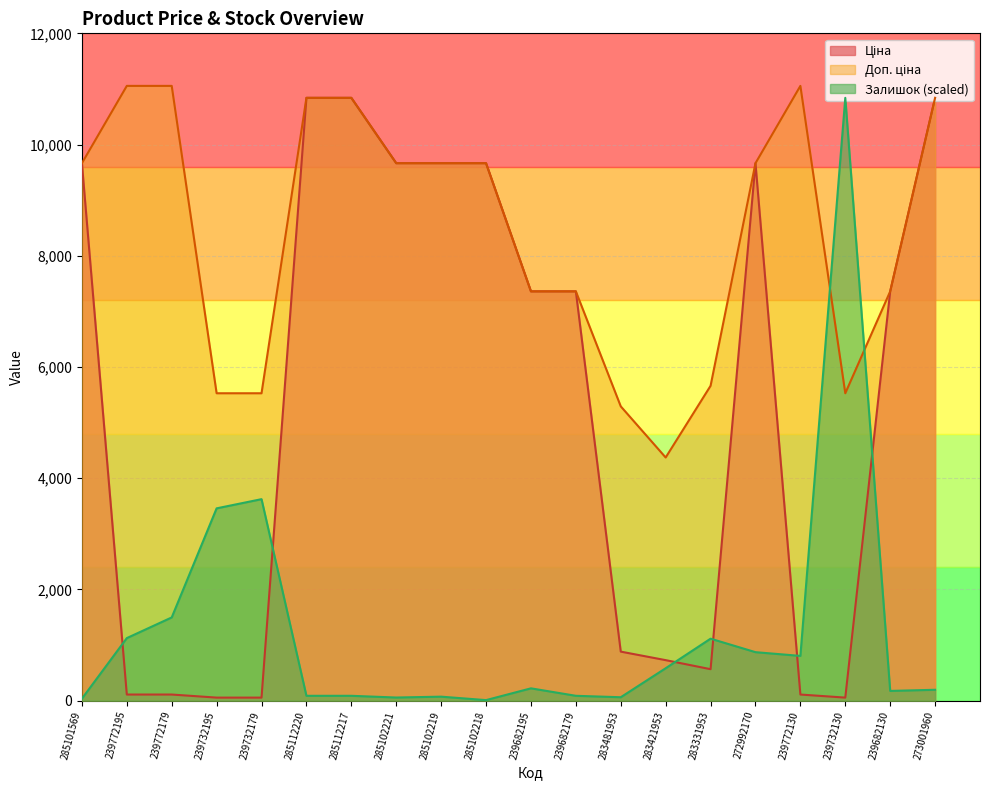

How many lines are shown in the chart?

3